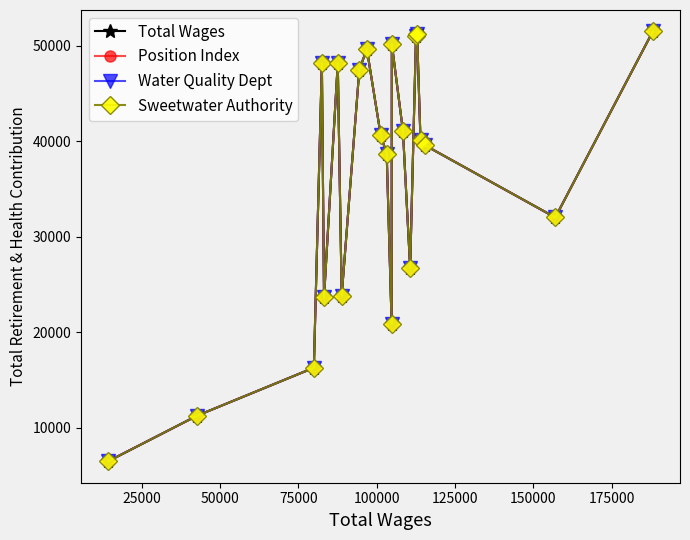

Is this an area chart (filled region under the line)?

No